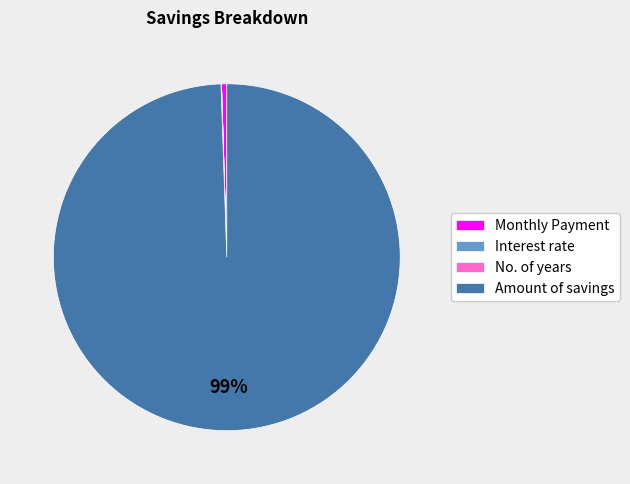

Between Amount of savings and Monthly Payment, which is larger?

Amount of savings